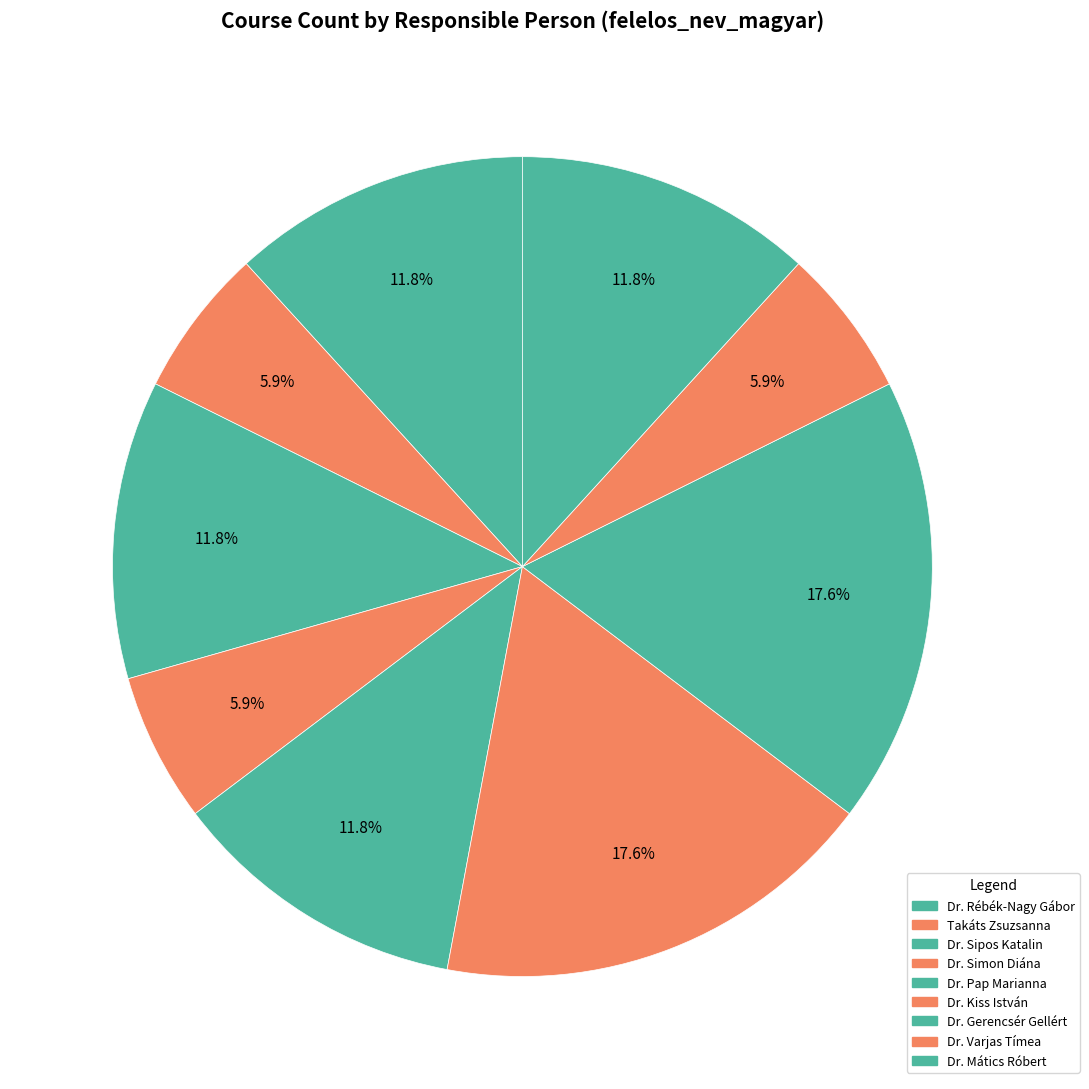

Combined, what portion of the pie is Dr. Pap Marianna and Dr. Rébék-Nagy Gábor?

23.5%